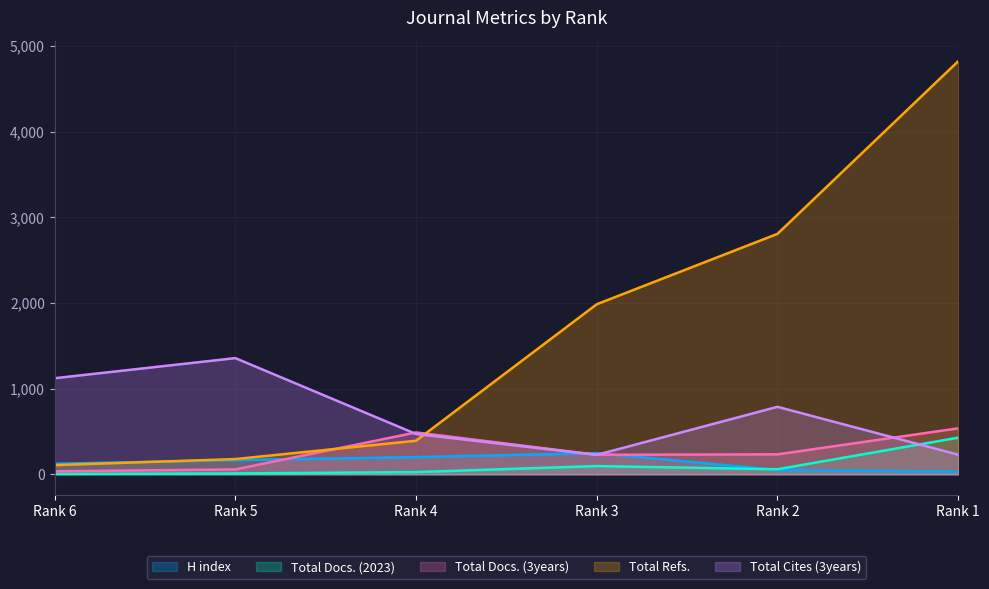

List the series in order of their peak value, lowest first.

H index, Total Docs. (2023), Total Docs. (3years), Total Cites (3years), Total Refs.